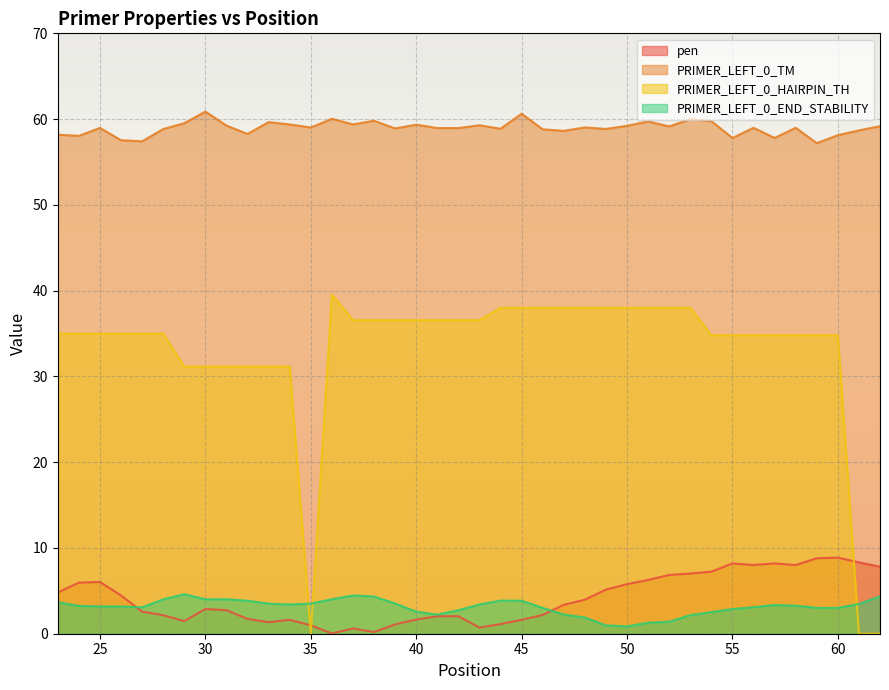

The value of PRIMER_LEFT_0_TM at 25 is 59.0. True or false?

True